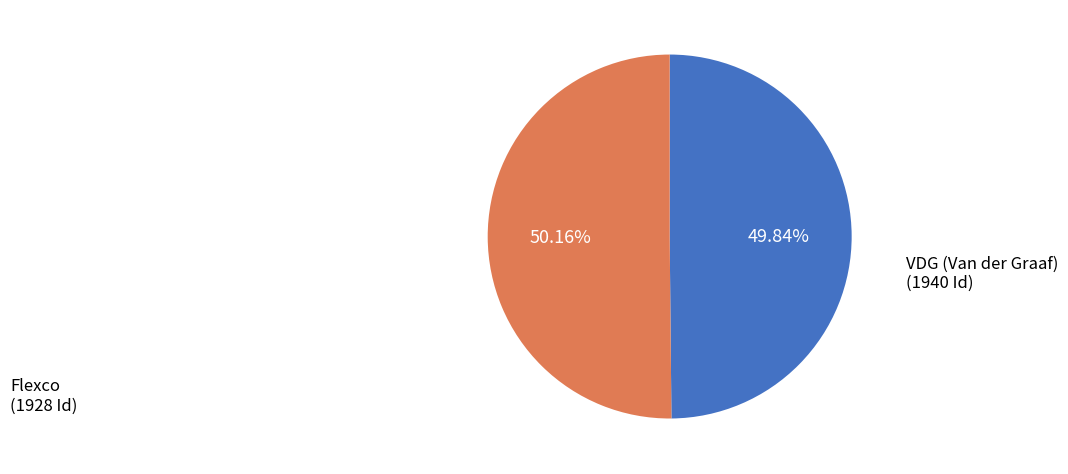

Is there a majority slice in this chart?

Yes